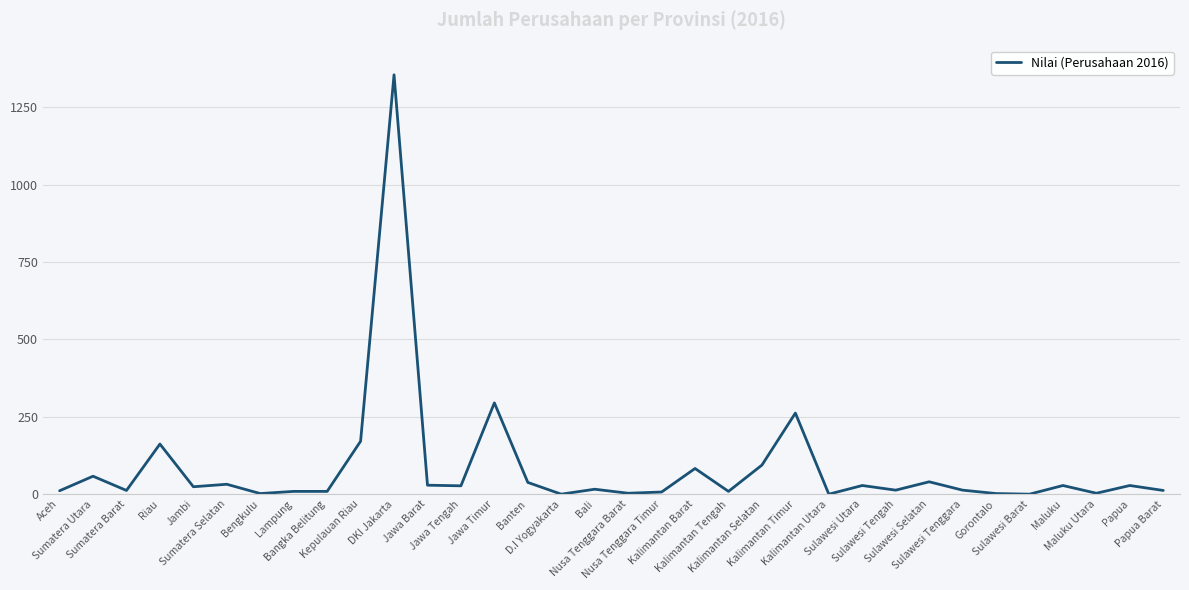

What is the difference between the maximum and minimum values?

1355